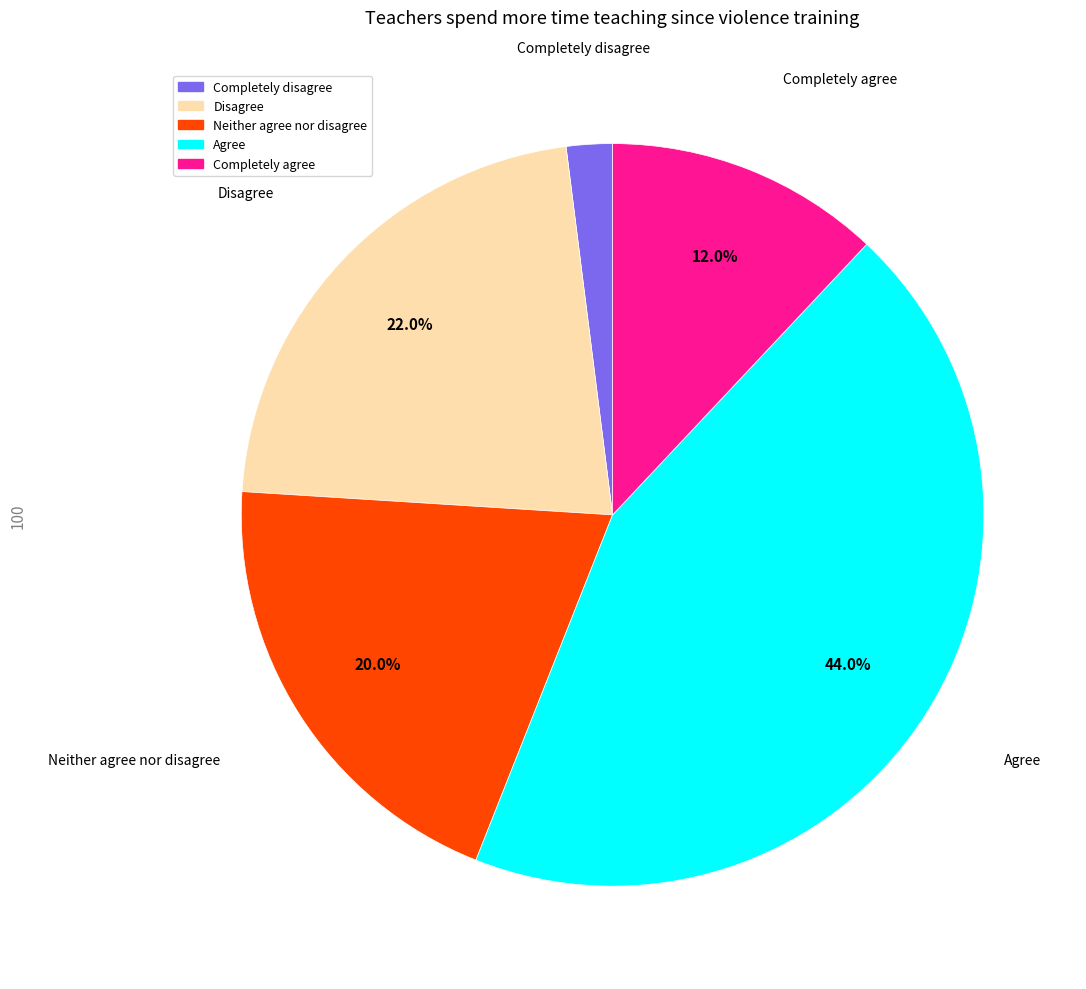

Rank the categories by value from highest to lowest.

Agree, Disagree, Neither agree nor disagree, Completely agree, Completely disagree